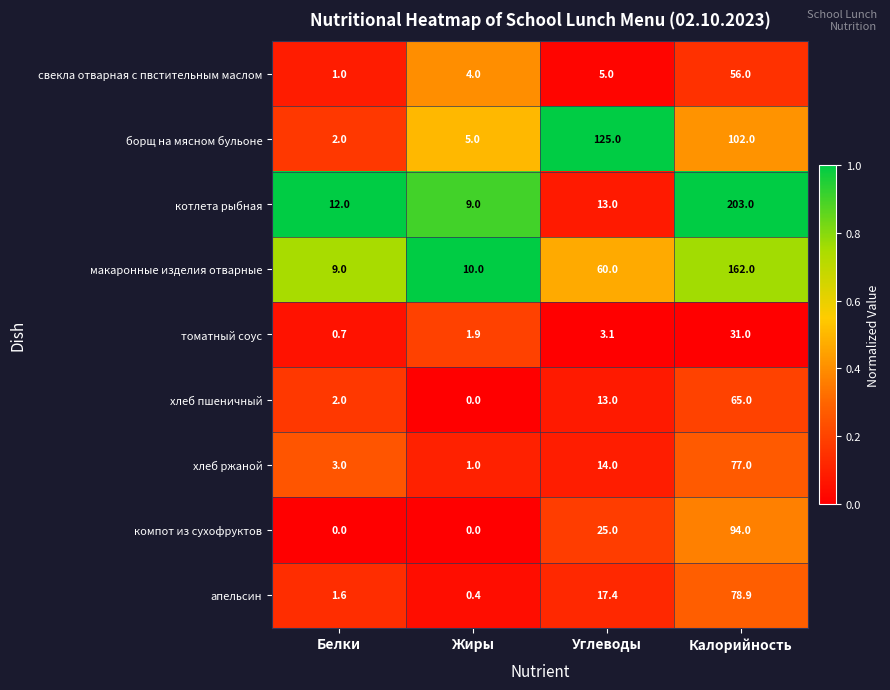

The компот из сухофруктов series shows -50.8 at Жиры. True or false?

False